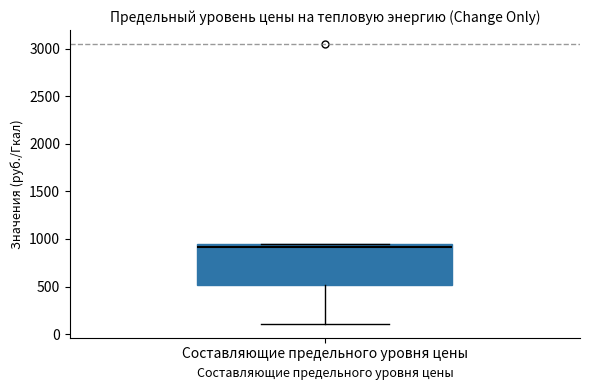

Where is the upper edge of the box for Составляющие предельного уровня цены on the y-axis? The values are not printed on the chart, so give them approximately, as read against the axis.

950